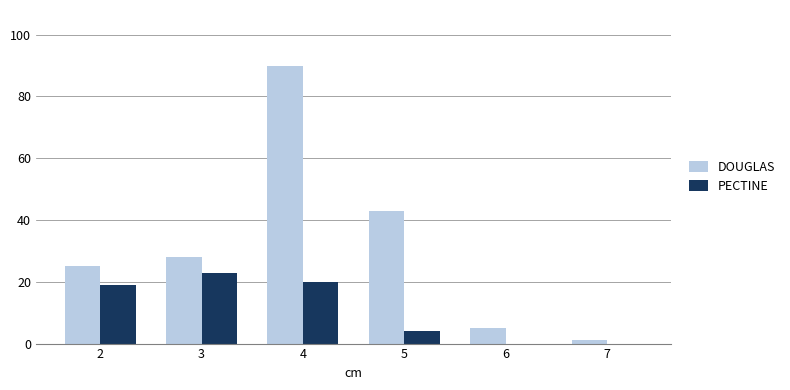

Which series has the widest spread of values?

DOUGLAS